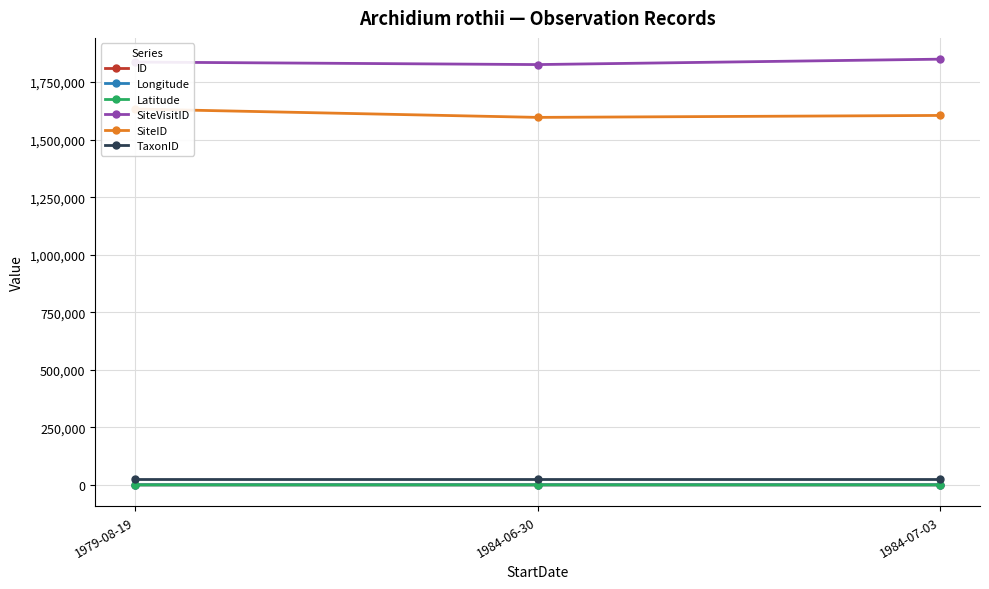

What is the value of the SiteID point at the 2nd from the left?

1596691.0